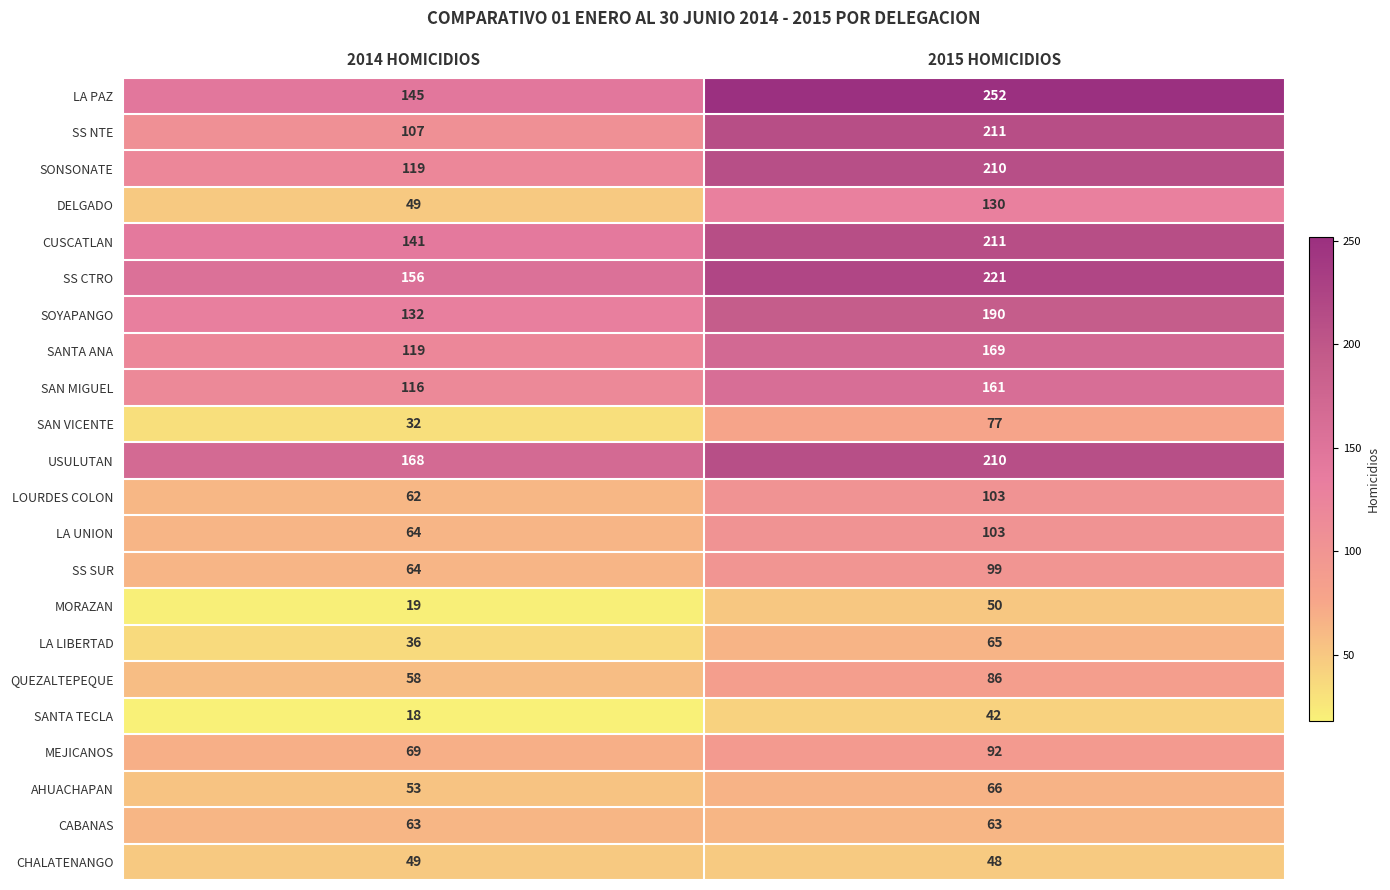

Rank the categories by CHALATENANGO value from lowest to highest.

2015 HOMICIDIOS, 2014 HOMICIDIOS